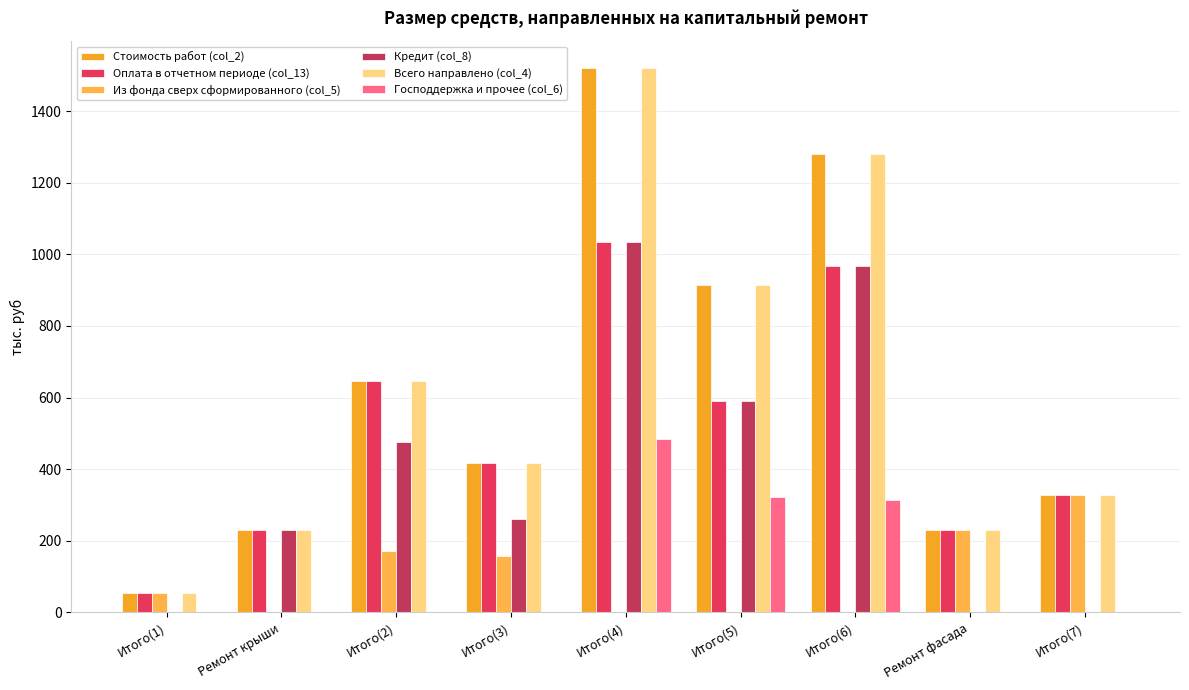

The Господдержка и прочее (col_6) series shows 154.0 at Ремонт фасада. True or false?

False